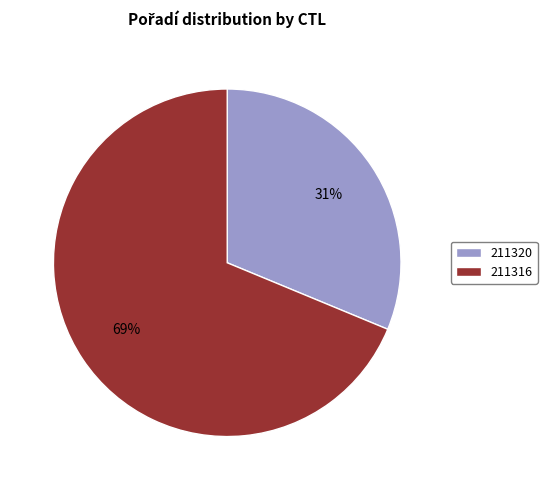

Which slice is the largest?

211316